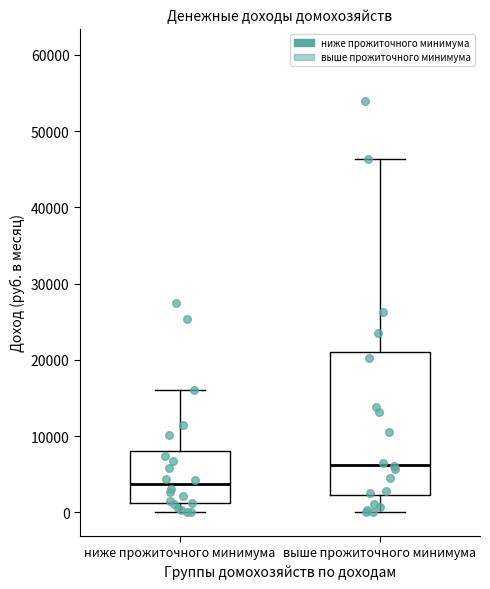

Which box's median line is the lowest?

ниже прожиточного минимума